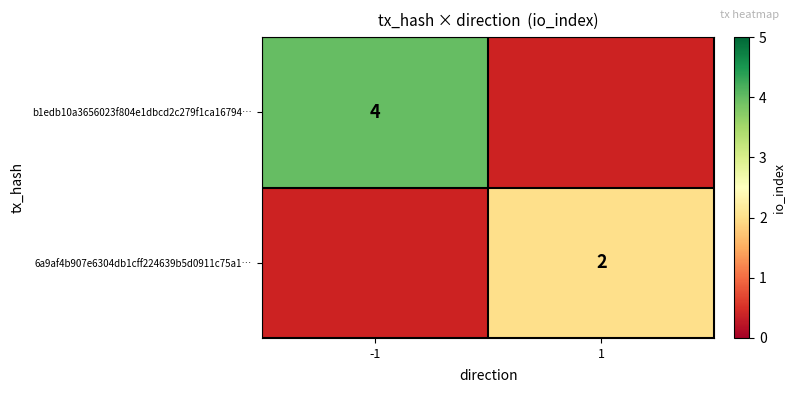

Which label corresponds to the smallest value in the chart?

1